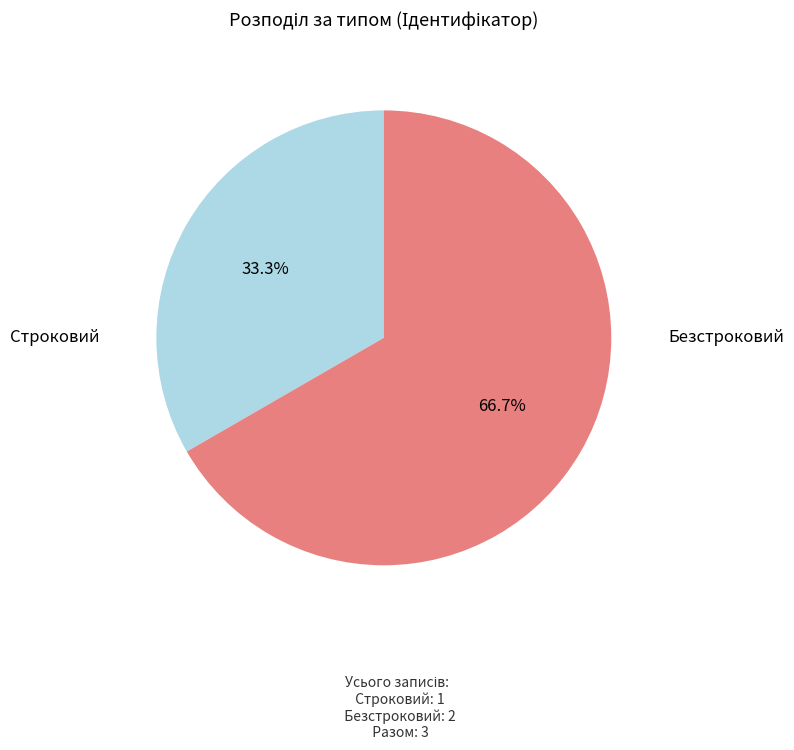

The Строковий slice represents 23% of the pie. True or false?

False